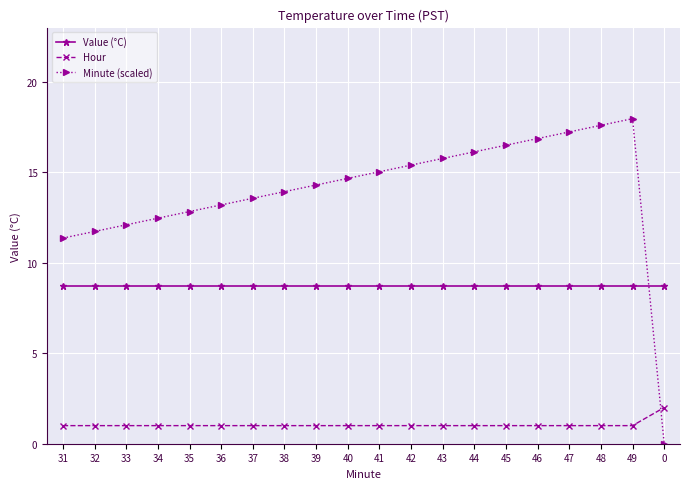

Rank the series at 36 from lowest to highest value.

Hour, Value (°C), Minute (scaled)